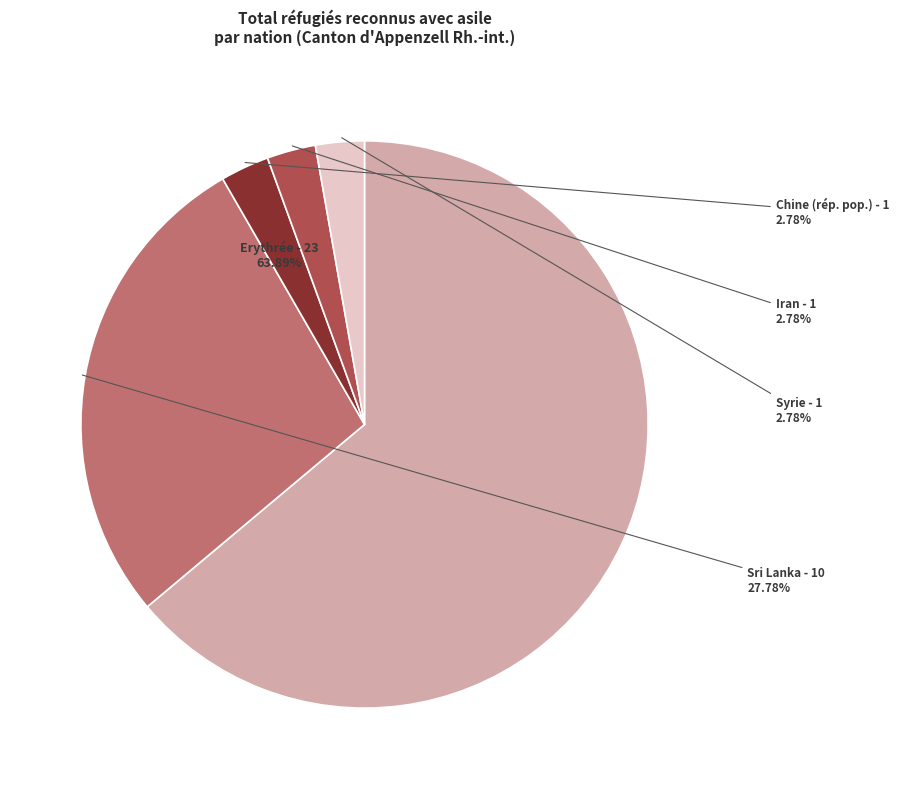

To the nearest percent, what is the average slice percentage?

20%